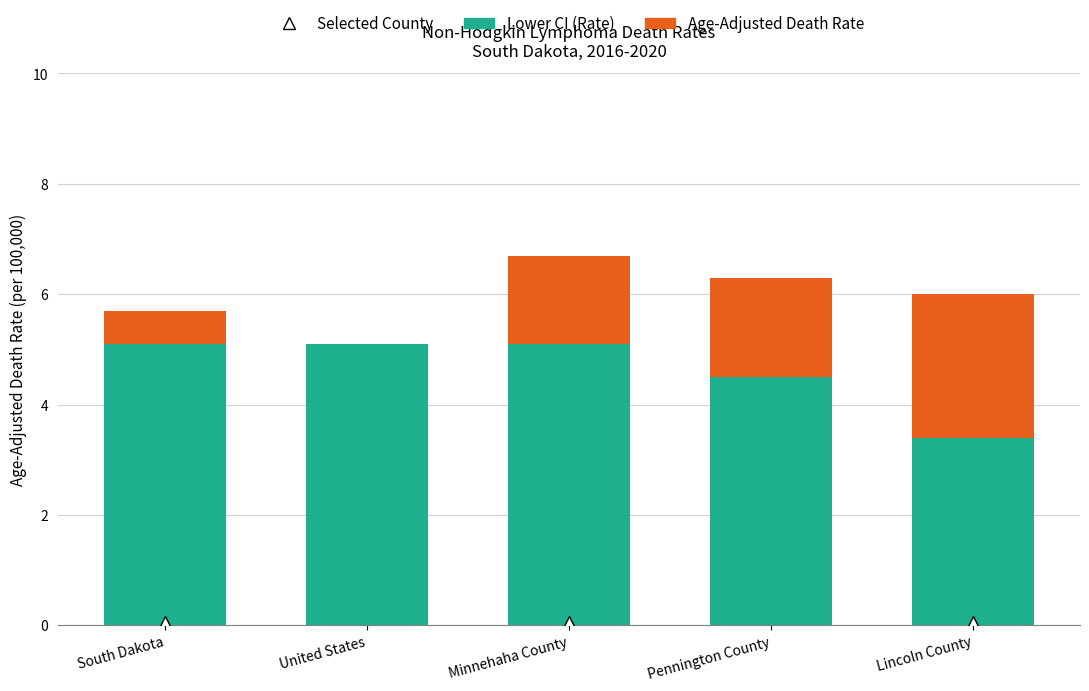

What is the total value across all series at United States?

5.1